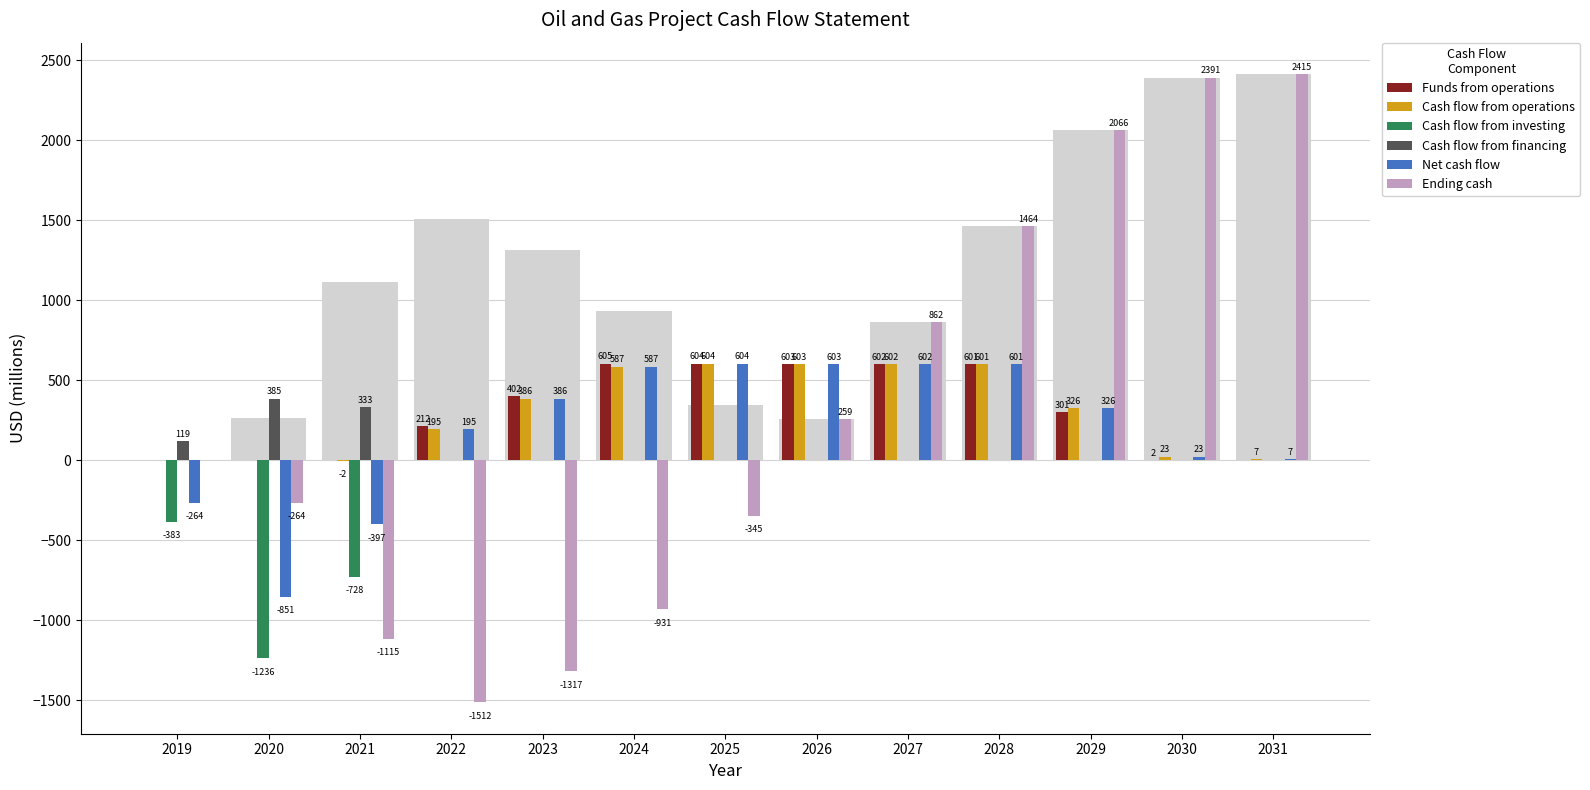

What is the value of the Cash flow from operations bar at the 12th from the left?

23.2